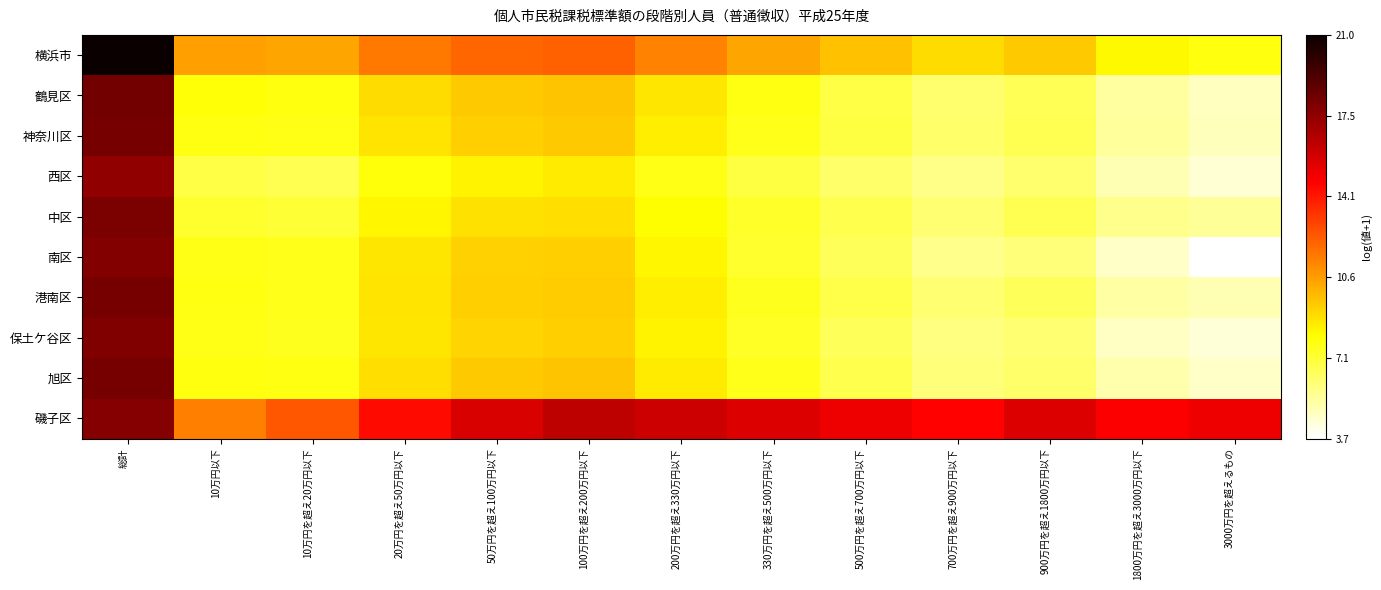

Reading left to right, what are all the values shown in this chart?

横浜市: 総計=21.0	10万円以下=10.5	10万円を超え20万円以下=10.4	20万円を超え50万円以下=11.5	50万円を超え100万円以下=12.1	100万円を超え200万円以下=12.2	200万円を超え330万円以下=11.3	330万円を超え500万円以下=10.4	500万円を超え700万円以下=9.7	700万円を超え900万円以下=9.0	900万円を超え1800万円以下=9.4	1800万円を超え3000万円以下=8.2	3000万円を超えるもの=7.8
鶴見区: 総計=18.3	10万円以下=7.9	10万円を超え20万円以下=7.8	20万円を超え50万円以下=8.9	50万円を超え100万円以下=9.5	100万円を超え200万円以下=9.6	200万円を超え330万円以下=8.7	330万円を超え500万円以下=7.7	500万円を超え700万円以下=6.9	700万円を超え900万円以下=6.2	900万円を超え1800万円以下=6.6	1800万円を超え3000万円以下=5.3	3000万円を超えるもの=4.8
神奈川区: 総計=18.2	10万円以下=7.8	10万円を超え20万円以下=7.7	20万円を超え50万円以下=8.8	50万円を超え100万円以下=9.3	100万円を超え200万円以下=9.4	200万円を超え330万円以下=8.5	330万円を超え500万円以下=7.7	500万円を超え700万円以下=6.9	700万円を超え900万円以下=6.3	900万円を超え1800万円以下=6.7	1800万円を超え3000万円以下=5.4	3000万円を超えるもの=4.8
西区: 総計=17.5	10万円以下=6.9	10万円を超え20万円以下=6.7	20万円を超え50万円以下=7.9	50万円を超え100万円以下=8.4	100万円を超え200万円以下=8.6	200万円を超え330万円以下=7.7	330万円を超え500万円以下=6.9	500万円を超え700万円以下=6.3	700万円を超え900万円以下=5.7	900万円を超え1800万円以下=6.2	1800万円を超え3000万円以下=5.0	3000万円を超えるもの=4.5
中区: 総計=18.1	10万円以下=7.3	10万円を超え20万円以下=7.2	20万円を超え50万円以下=8.3	50万円を超え100万円以下=8.8	100万円を超え200万円以下=8.9	200万円を超え330万円以下=8.1	330万円を超え500万円以下=7.4	500万円を超え700万円以下=6.7	700万円を超え900万円以下=6.1	900万円を超え1800万円以下=6.7	1800万円を超え3000万円以下=5.7	3000万円を超えるもの=5.5
南区: 総計=17.9	10万円以下=7.7	10万円を超え20万円以下=7.6	20万円を超え50万円以下=8.7	50万円を超え100万円以下=9.2	100万円を超え200万円以下=9.3	200万円を超え330万円以下=8.3	330万円を超え500万円以下=7.3	500万円を超え700万円以下=6.5	700万円を超え900万円以下=5.6	900万円を超え1800万円以下=6.0	1800万円を超え3000万円以下=4.6	3000万円を超えるもの=3.7
港南区: 総計=18.2	10万円以下=7.7	10万円を超え20万円以下=7.6	20万円を超え50万円以下=8.8	50万円を超え100万円以下=9.3	100万円を超え200万円以下=9.4	200万円を超え330万円以下=8.5	330万円を超え500万円以下=7.6	500万円を超え700万円以下=6.8	700万円を超え900万円以下=6.1	900万円を超え1800万円以下=6.6	1800万円を超え3000万円以下=5.3	3000万円を超えるもの=5.0
保土ケ谷区: 総計=17.9	10万円以下=7.7	10万円を超え20万円以下=7.6	20万円を超え50万円以下=8.7	50万円を超え100万円以下=9.2	100万円を超え200万円以下=9.3	200万円を超え330万円以下=8.4	330万円を超え500万円以下=7.4	500万円を超え700万円以下=6.6	700万円を超え900万円以下=5.9	900万円を超え1800万円以下=6.1	1800万円を超え3000万円以下=4.7	3000万円を超えるもの=4.4
旭区: 総計=18.2	10万円以下=7.8	10万円を超え20万円以下=7.8	20万円を超え50万円以下=8.9	50万円を超え100万円以下=9.5	100万円を超え200万円以下=9.6	200万円を超え330万円以下=8.6	330万円を超え500万円以下=7.6	500万円を超え700万円以下=6.7	700万円を超え900万円以下=6.0	900万円を超え1800万円以下=6.3	1800万円を超え3000万円以下=5.1	3000万円を超えるもの=4.6
磯子区: 総計=17.8	10万円以下=11.4	10万円を超え20万円以下=12.4	20万円を超え50万円以下=14.4	50万円を超え100万円以下=15.6	100万円を超え200万円以下=16.4	200万円を超え330万円以下=16.0	330万円を超え500万円以下=15.5	500万円を超え700万円以下=15.1	700万円を超え900万円以下=14.6	900万円を超え1800万円以下=15.6	1800万円を超え3000万円以下=14.8	3000万円を超えるもの=15.1